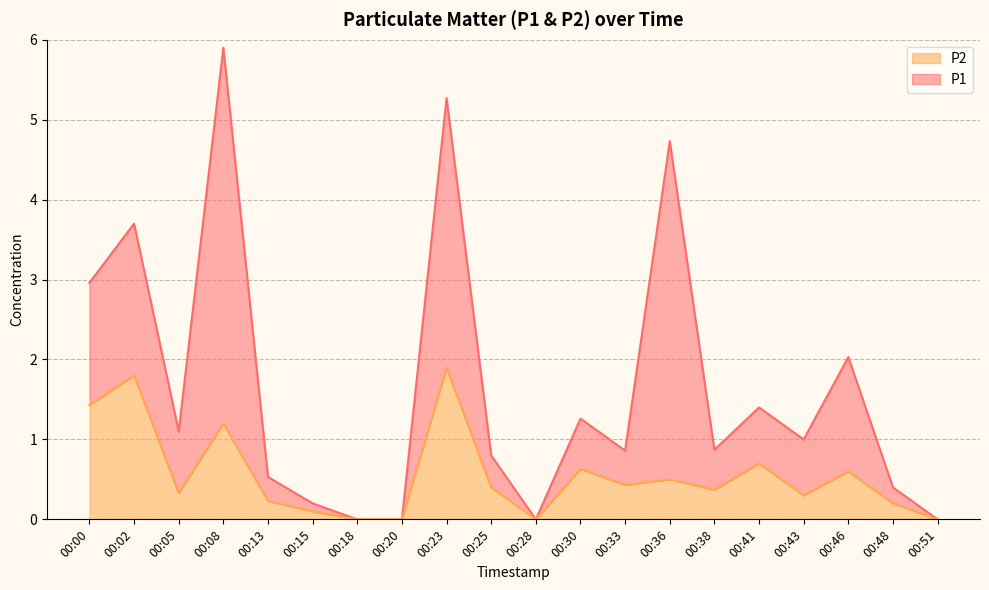

True or false: the data shows 1.8 at 00:02.

True